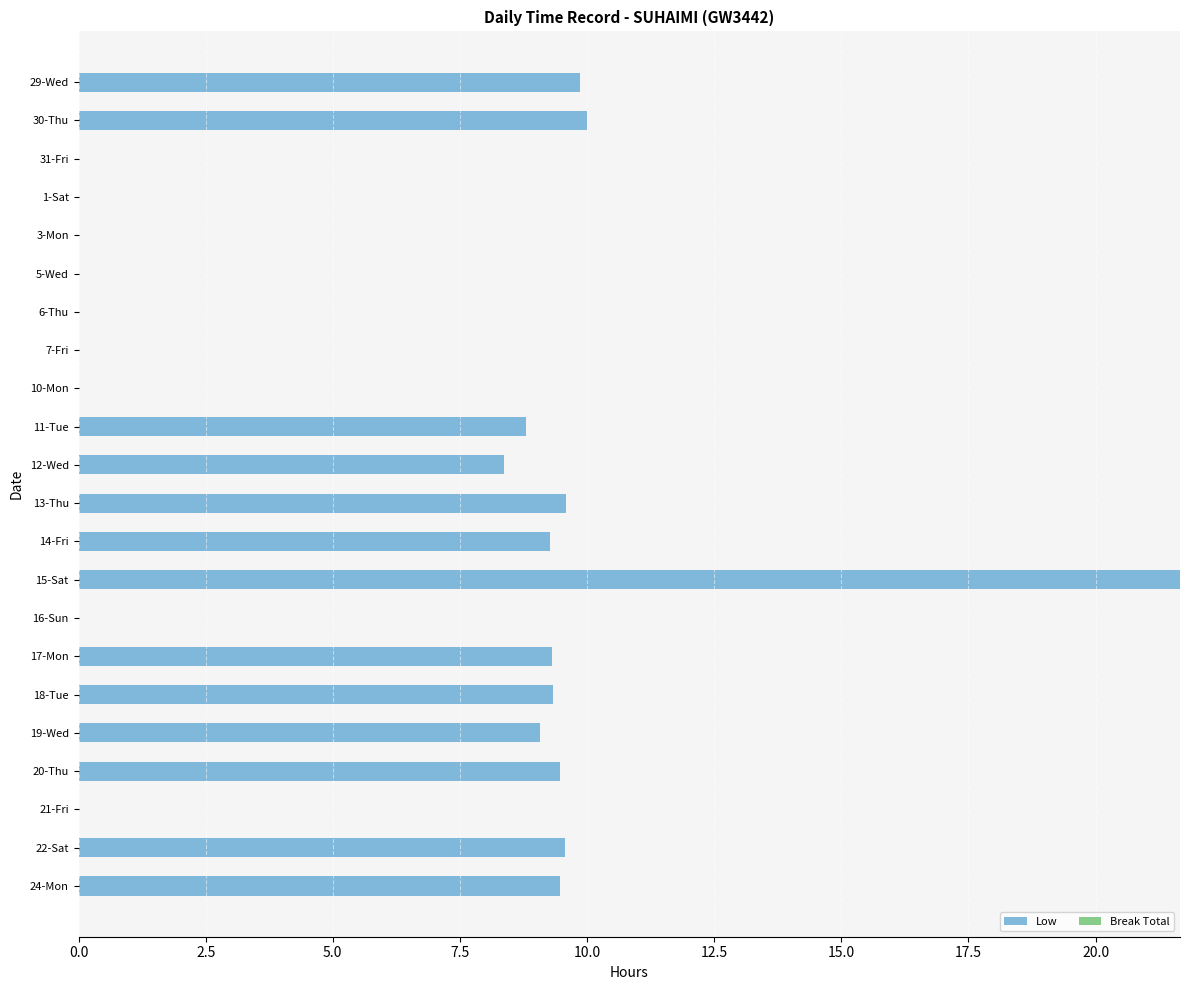

Which label corresponds to the largest value in the chart?

15-Sat